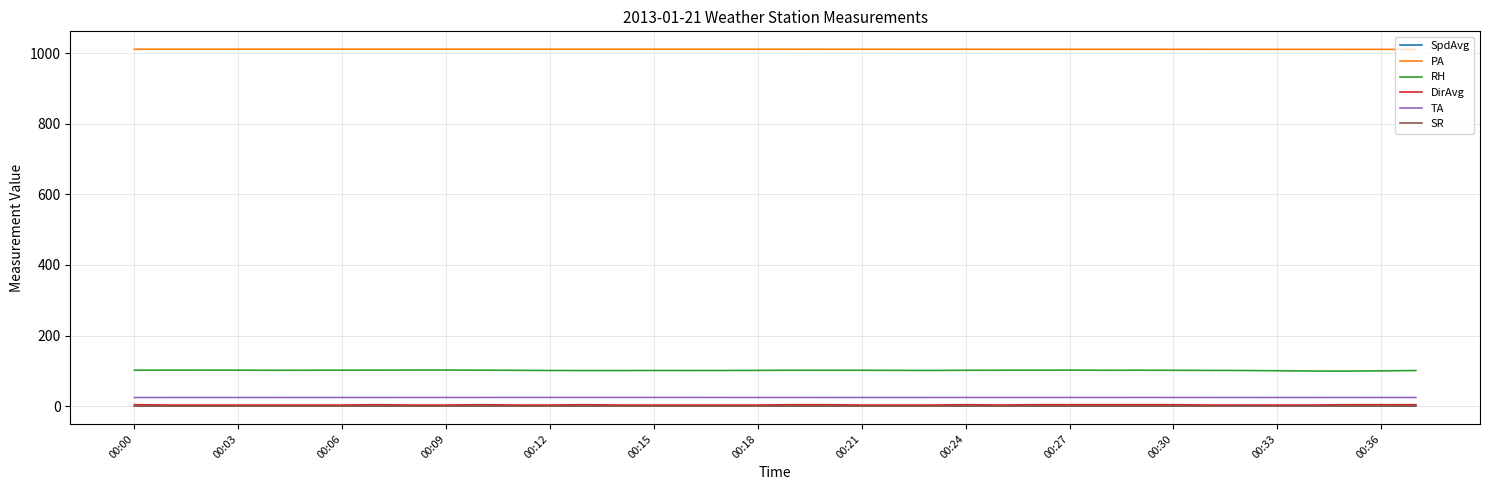

What are all the series names shown in the legend?

SpdAvg, PA, RH, DirAvg, TA, SR